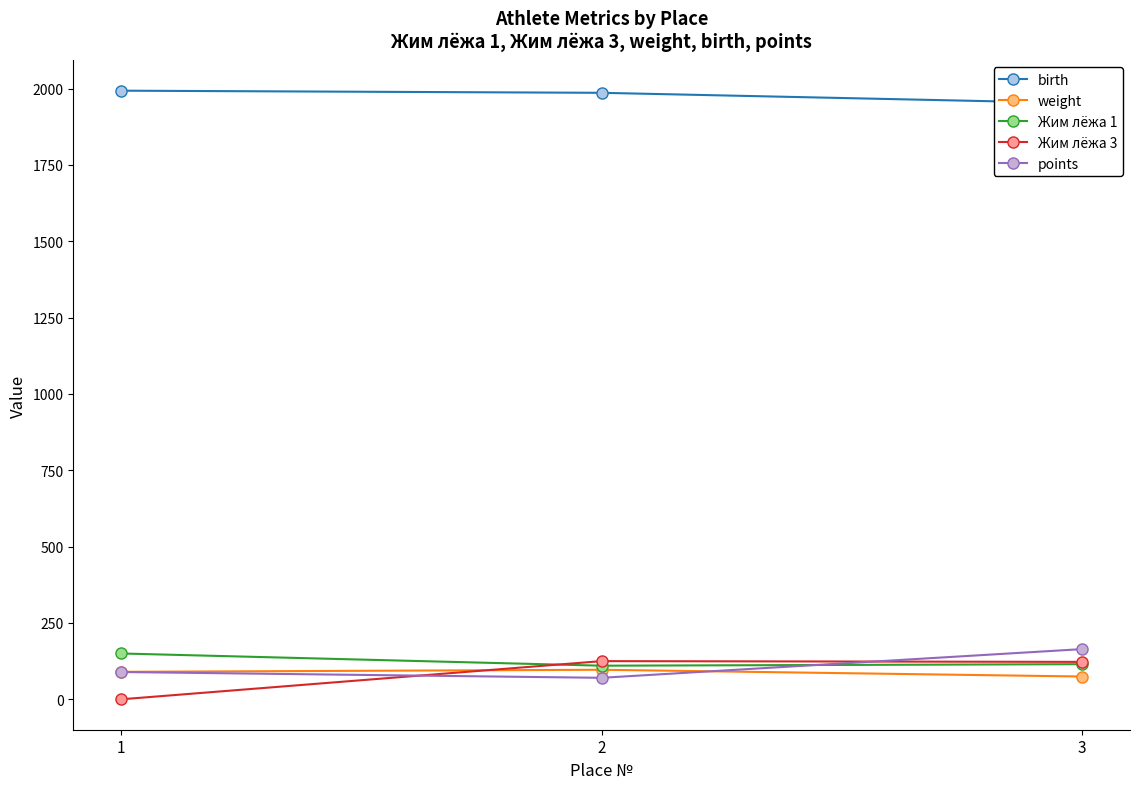

What is the value of the Жим лёжа 1 point at the 1st from the left?

150.0